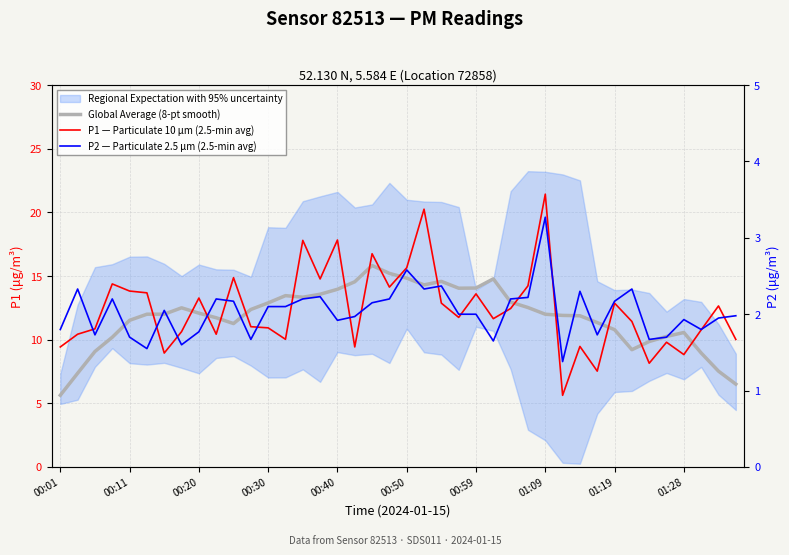

Is it true that Global Average (8-pt smooth) equals 9.0 at 37?

True